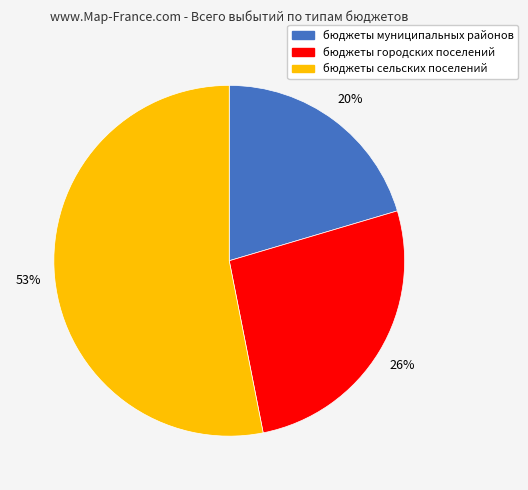

Approximately how many times larger is the value at бюджеты муниципальных районов compared to бюджеты городских поселений?

0.8